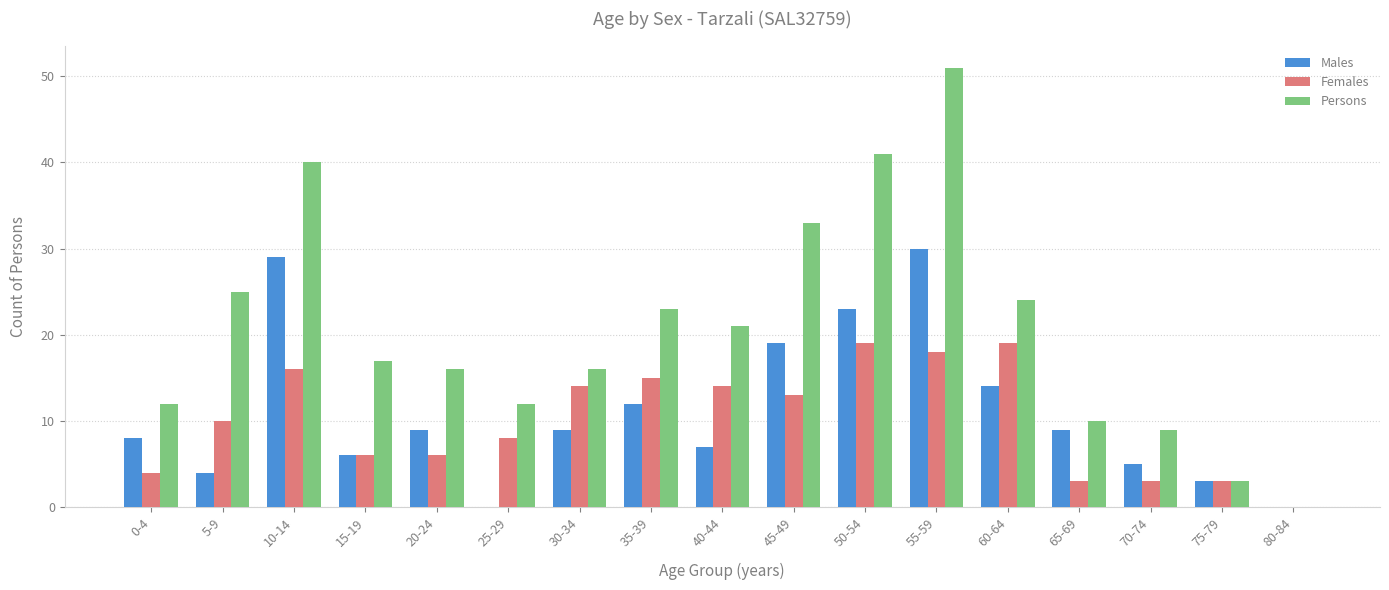

What is the sum of all Males values?

187